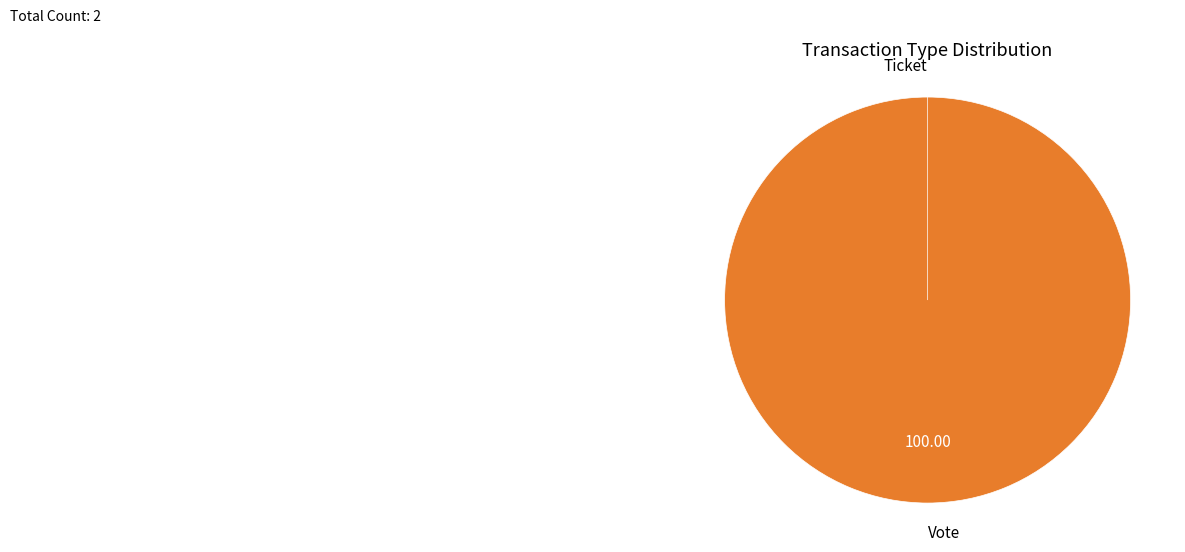

To the nearest percent, what is the average slice percentage?

50%